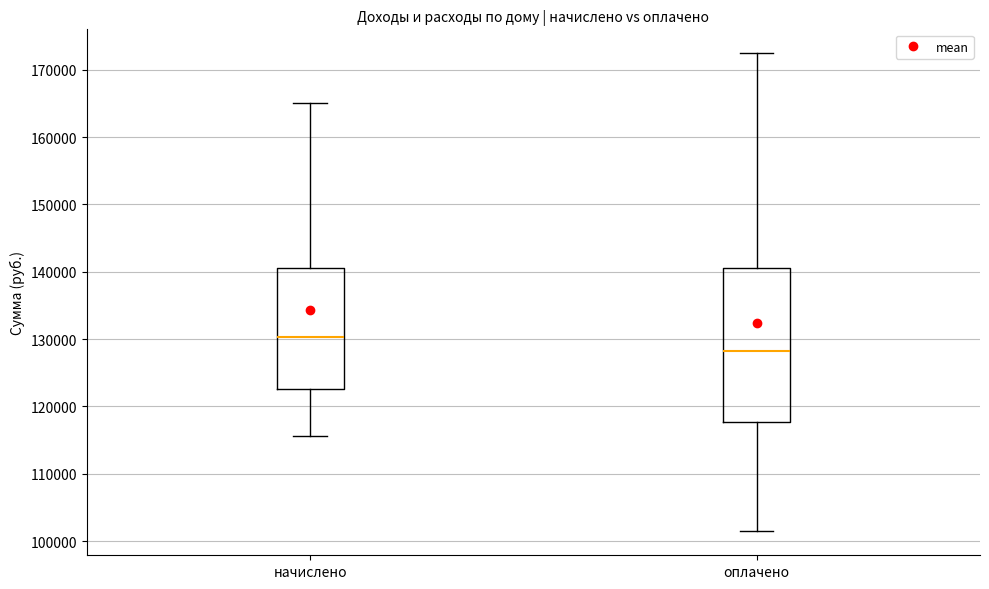

Reading left to right, transcribe this box plot: for each box, give where its median line is, the range the box spans, and where its two whiskers end, as read against the y-axis. The values are not printed on the chart, so give them approximately, as read against the axis.

начислено: median 130000, box 123000 to 141000, whiskers 116000 to 165000
оплачено: median 128000, box 118000 to 140000, whiskers 101000 to 172000